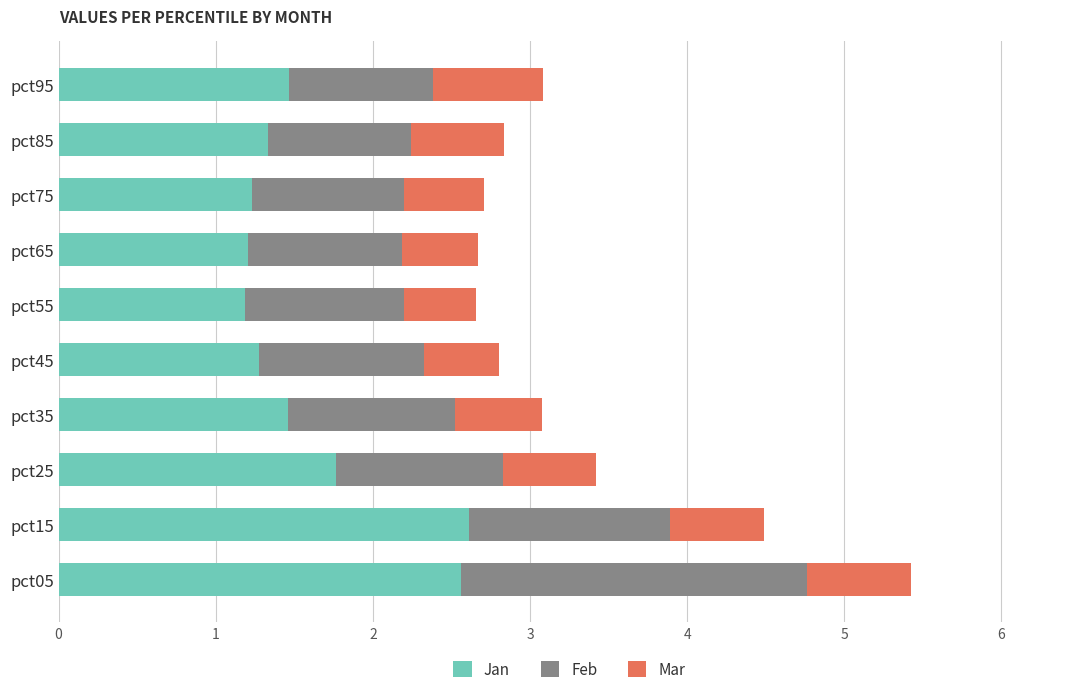

What is the lowest value of the Jan series?

1.2